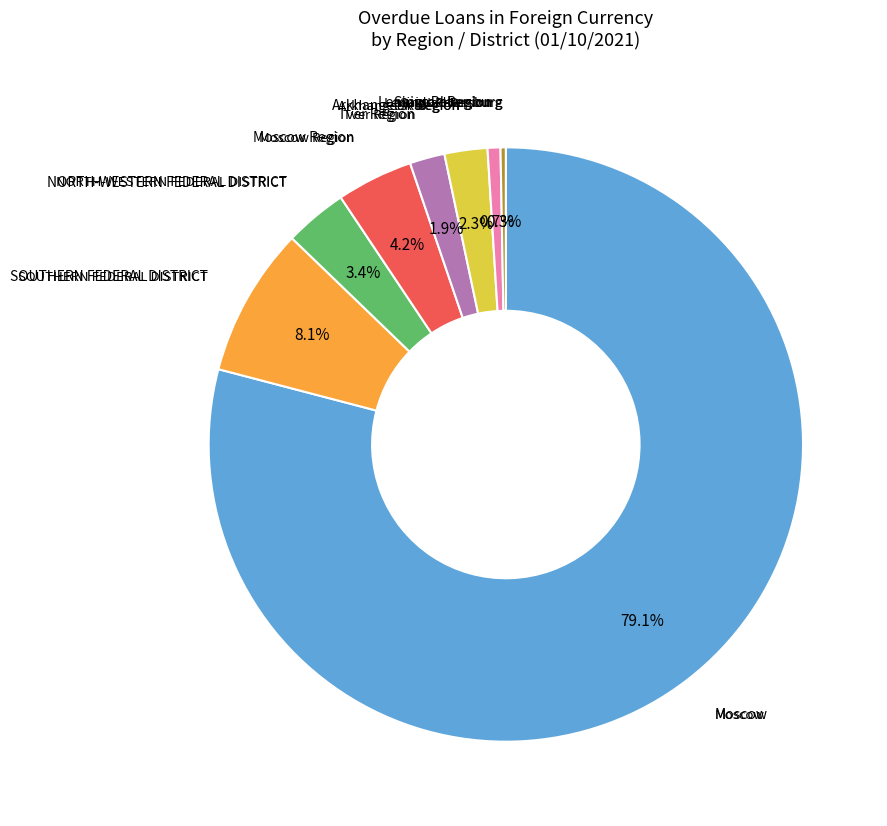

Does any single category account for the majority?

Yes